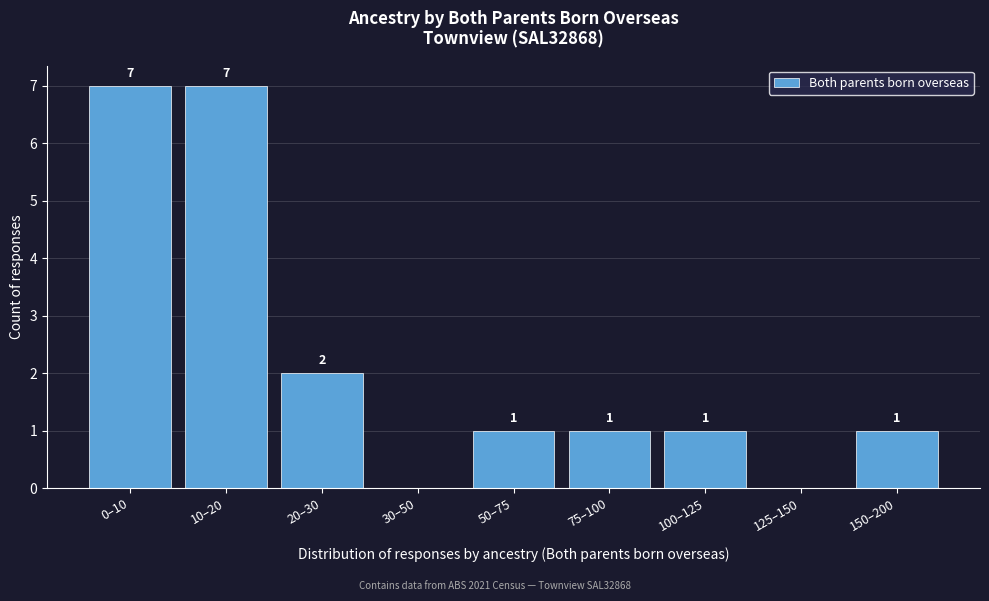

Reading right to left, extract all data points from this chart.

150–200=1	125–150=0	100–125=1	75–100=1	50–75=1	30–50=0	20–30=2	10–20=7	0–10=7